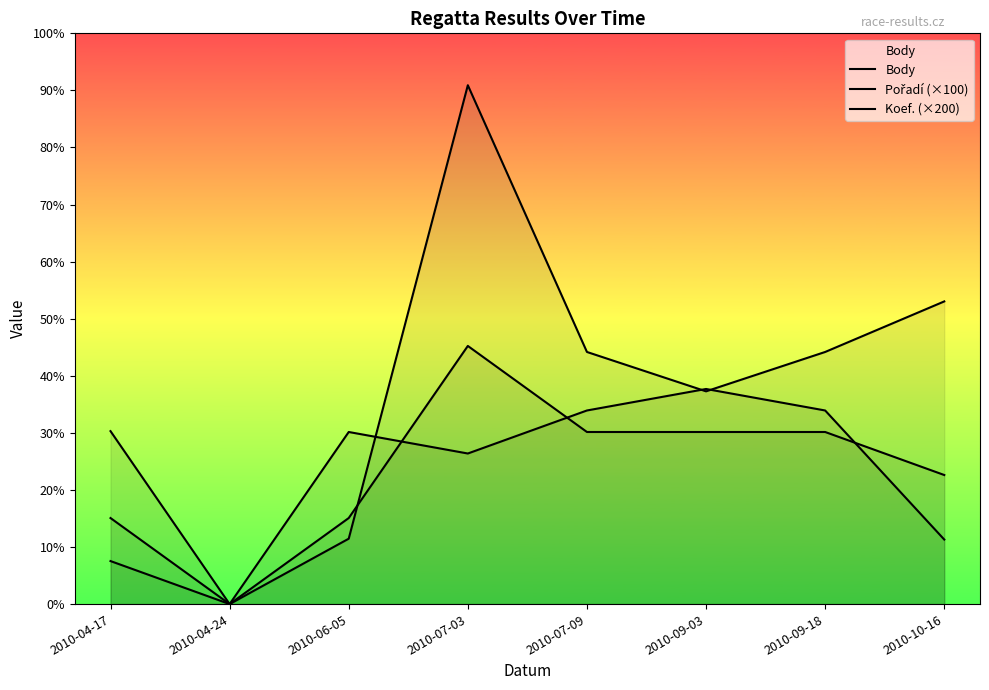

How many values in Koef. (×200) are above zero?

7